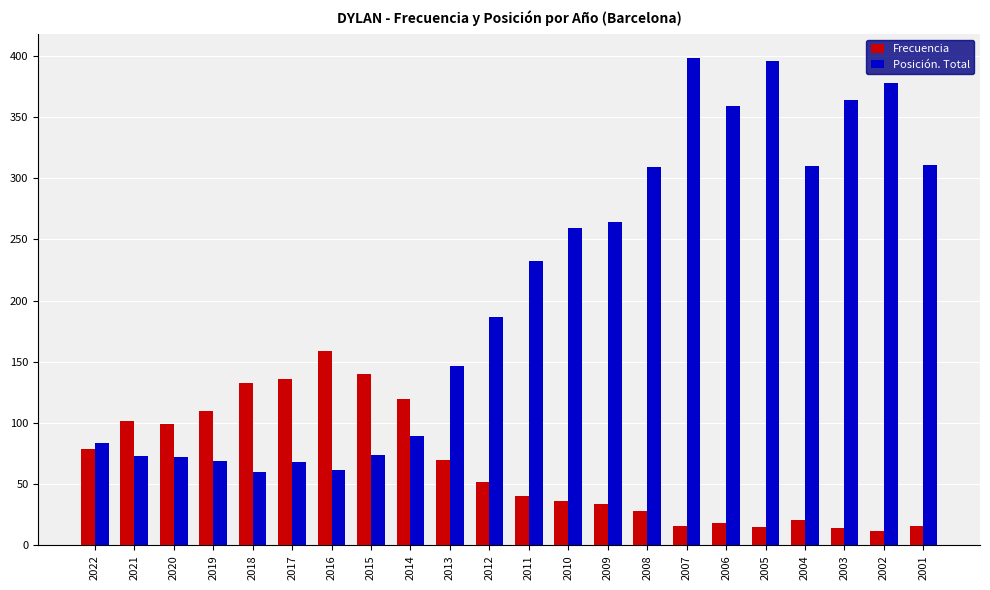

True or false: Frecuencia has a value of 14 at 2003.

True